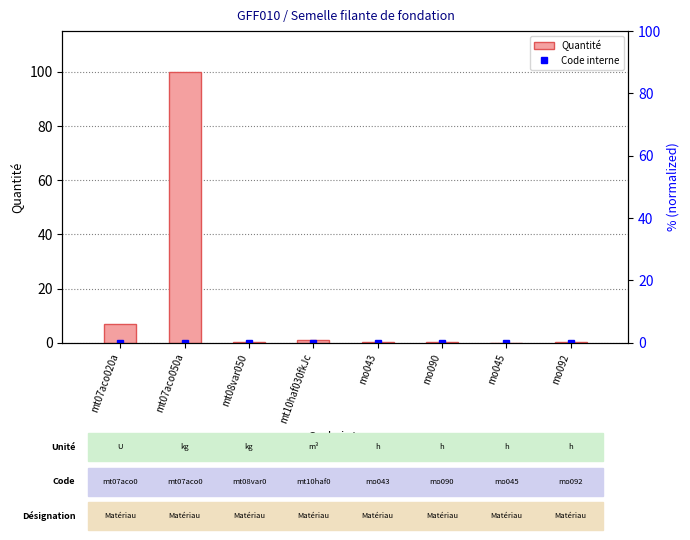

What is the maximum value shown in the chart?

100.0